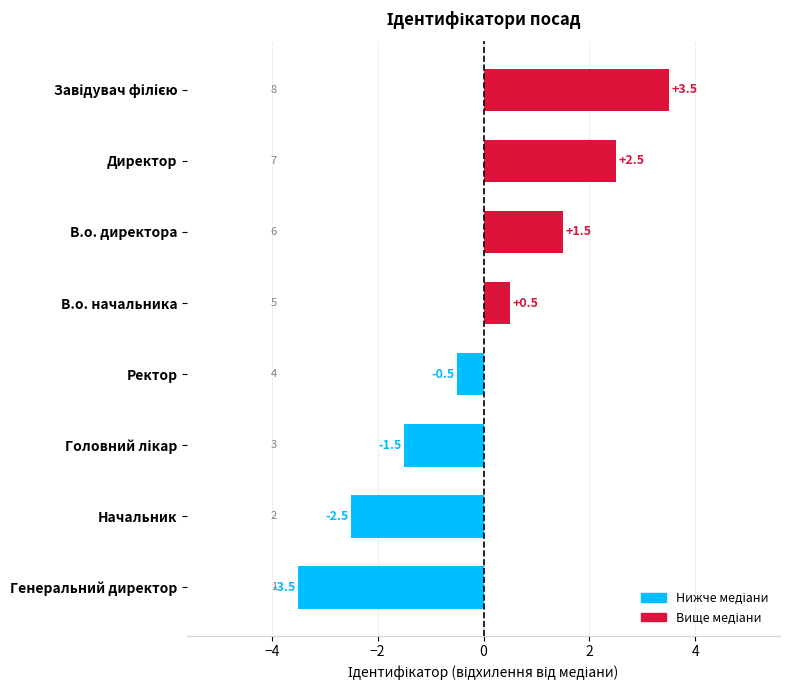

What is the minimum value shown in the chart?

-3.5